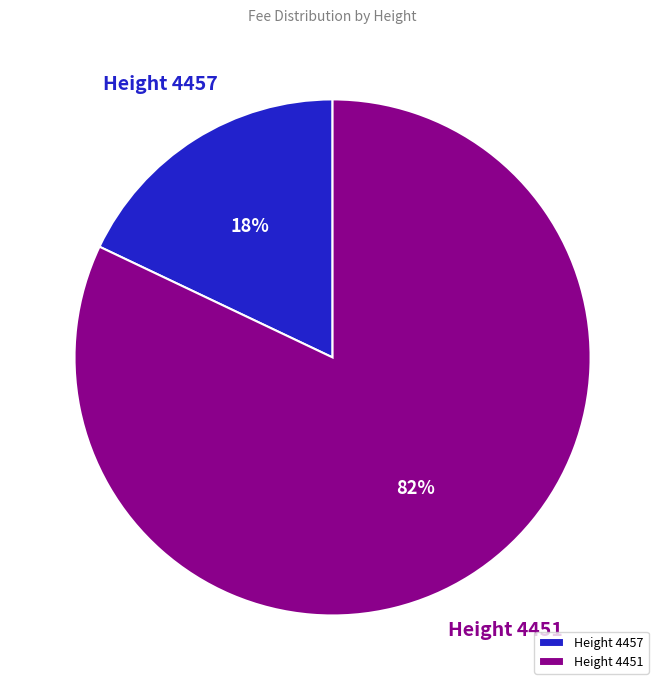

To the nearest percent, what portion does Height 4451 represent?

82%